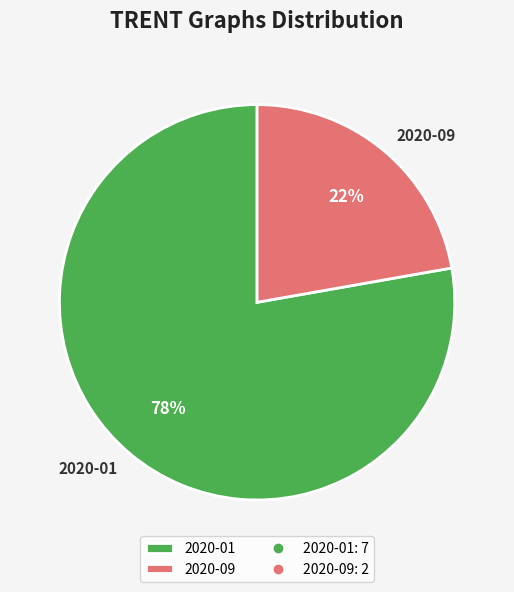

Which slice is the smallest?

2020-09